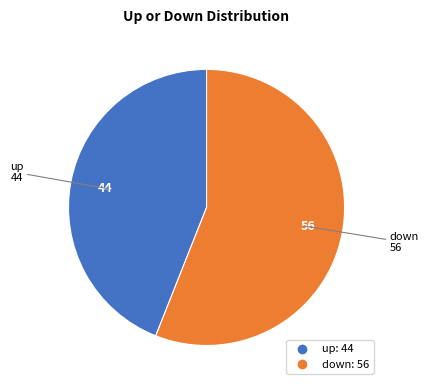

How many segments does this pie chart have?

2